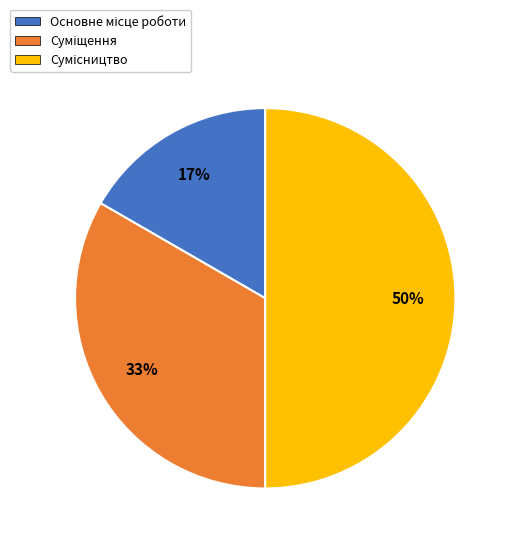

To the nearest percent, what is the difference between the largest and smallest slice percentages?

33%